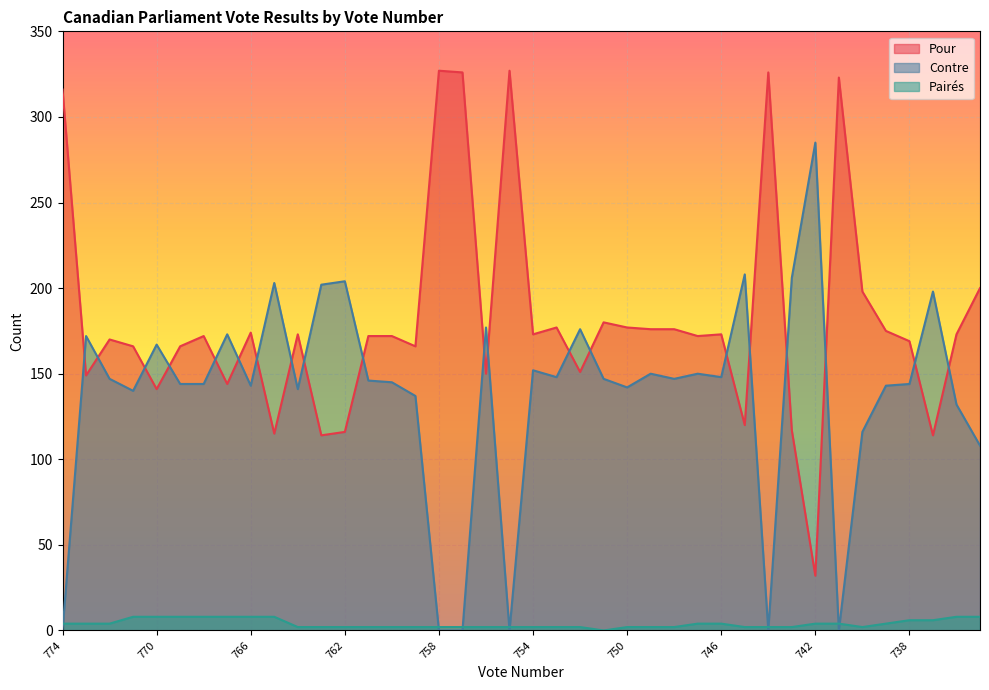

What are all the series names shown in the legend?

Pour, Contre, Pairés